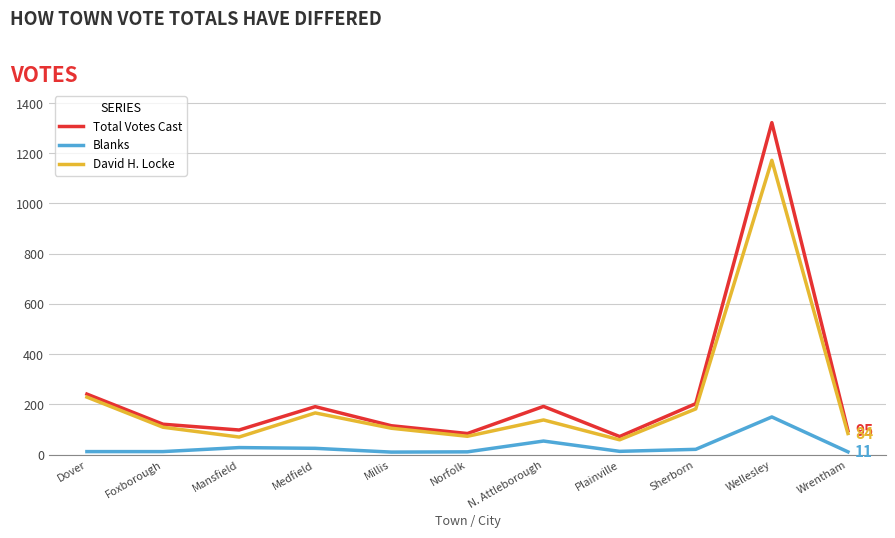

How many interior local valleys does the Total Votes Cast series have?

3